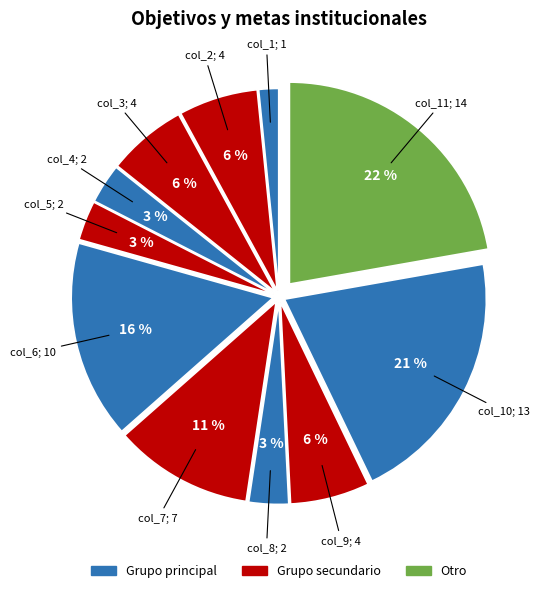

Rank the categories by value from lowest to highest.

col_1, col_4, col_5, col_8, col_2, col_3, col_9, col_7, col_6, col_10, col_11